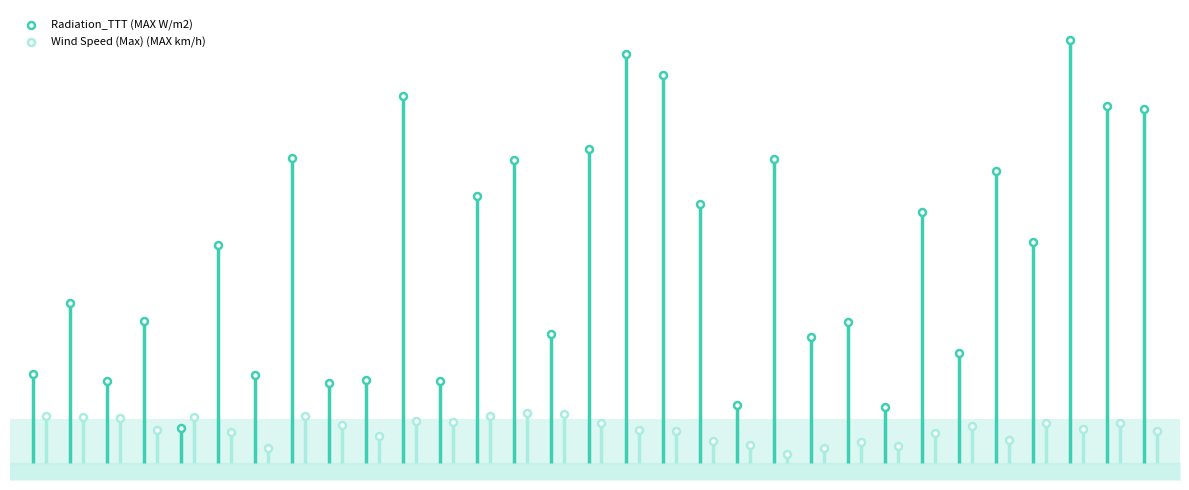

The value of Radiation_TTT (MAX W/m2) at Jan 14 is 583.7. True or false?

False